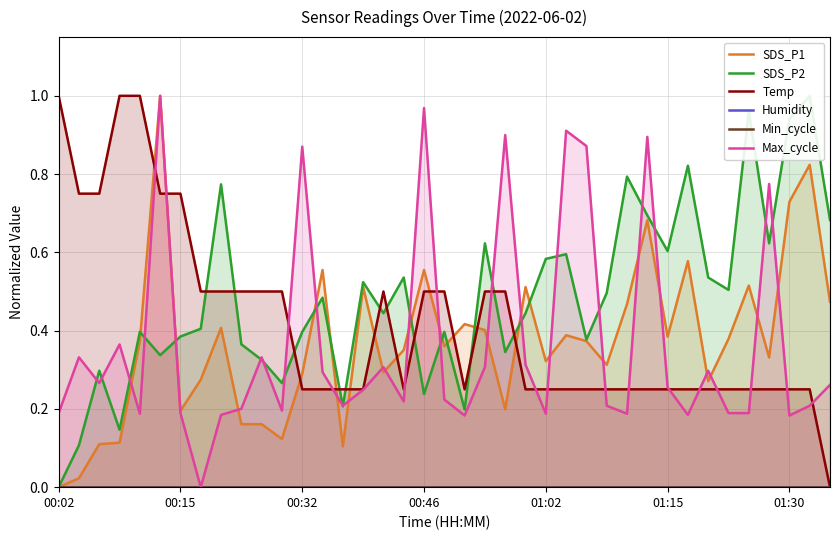

The Temp series shows 1.7 at 01:02. True or false?

False